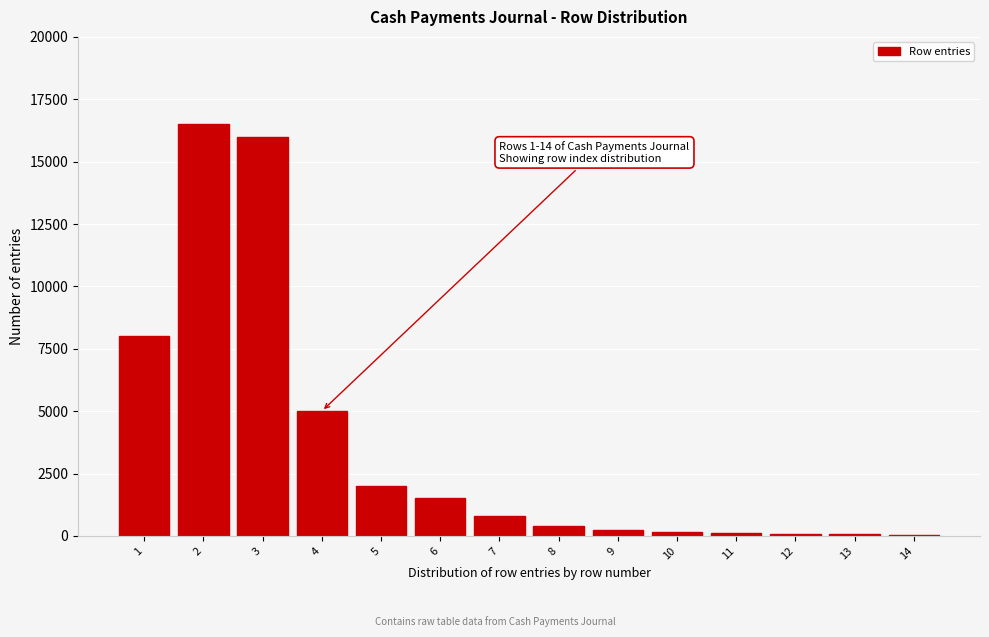

What is the greatest value displayed?

16500